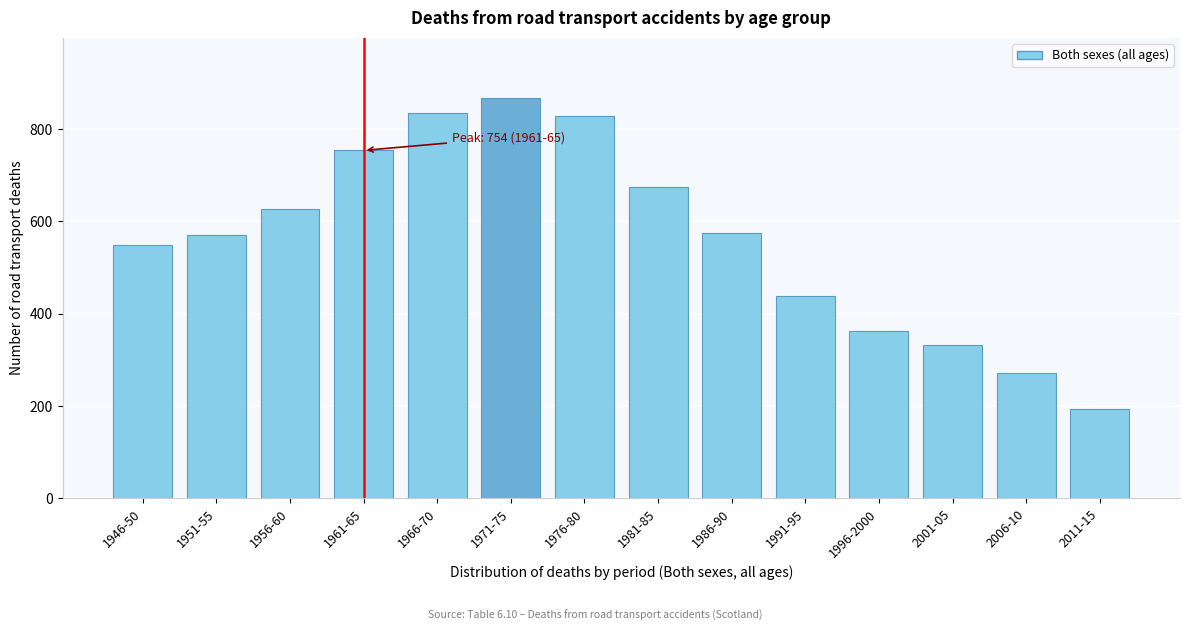

Reading right to left, what are all the values shown in this chart?

2011-15=194.2	2006-10=271.2	2001-05=332.2	1996-2000=363.0	1991-95=437.8	1986-90=576.0	1981-85=675.0	1976-80=829.0	1971-75=868.0	1966-70=835.0	1961-65=754.0	1956-60=627.0	1951-55=571.0	1946-50=549.0